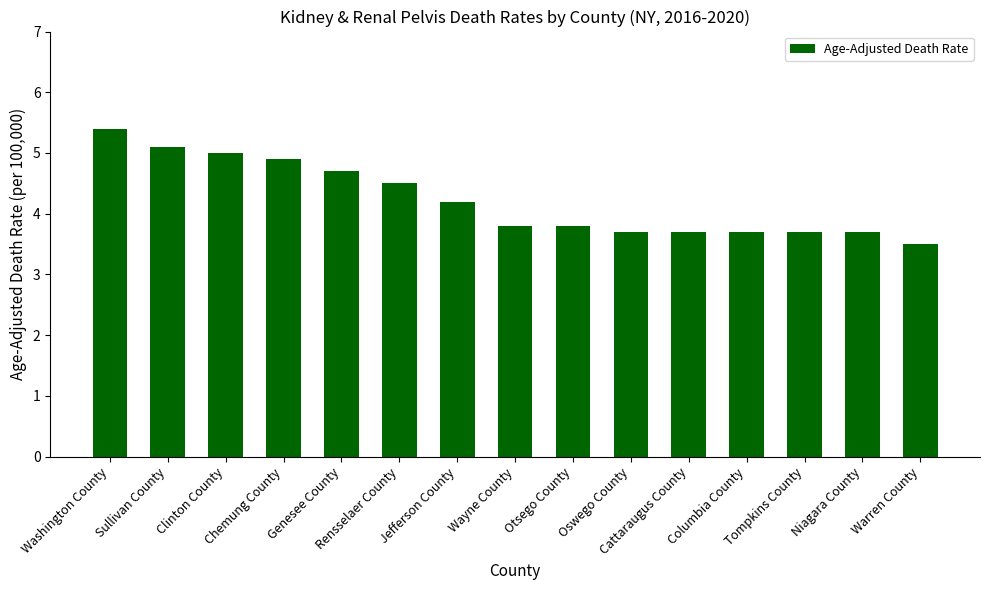

Approximately how many times larger is the value at Oswego County compared to Warren County?

1.1